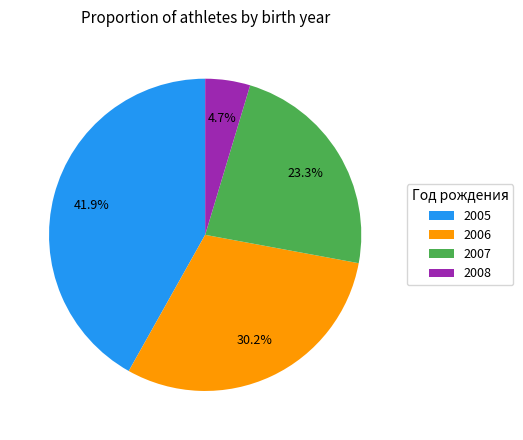

Between 2007 and 2005, which is larger?

2005